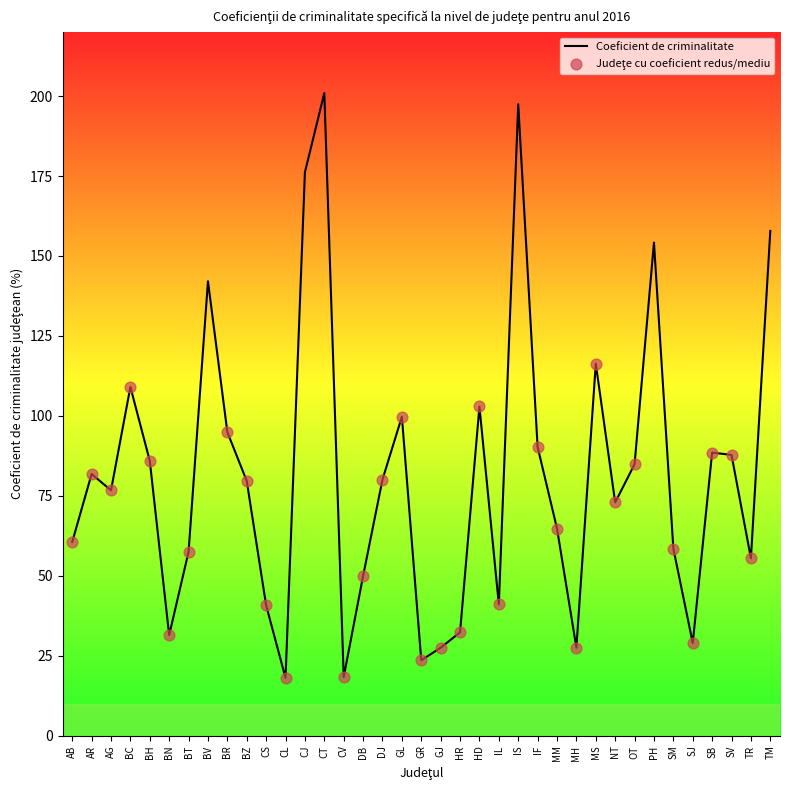

Approximately how many times larger is the value at GJ compared to BR?

0.3